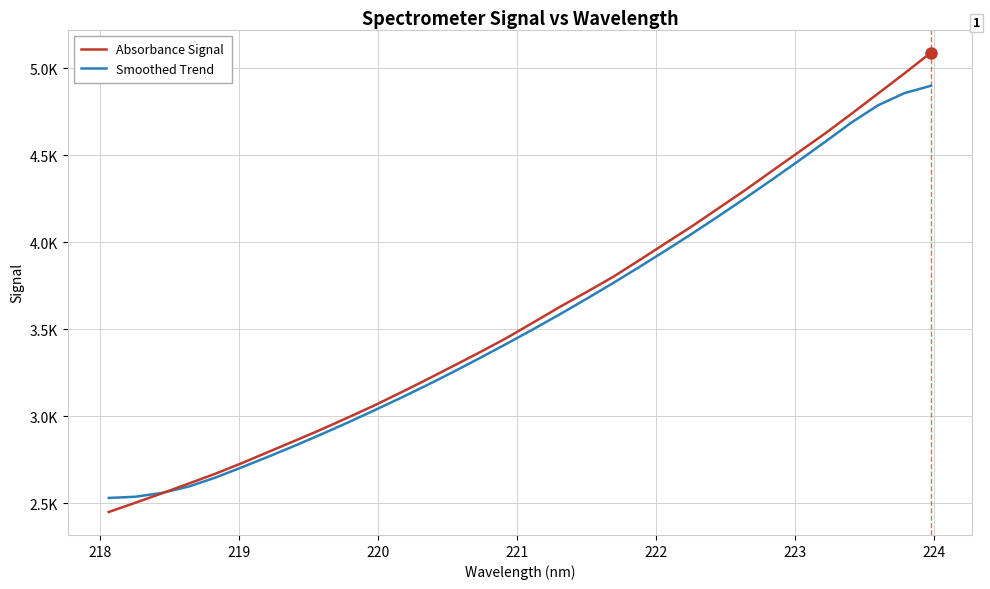

What is the value of the Absorbance Signal point at the 4th from the left?

2612.1